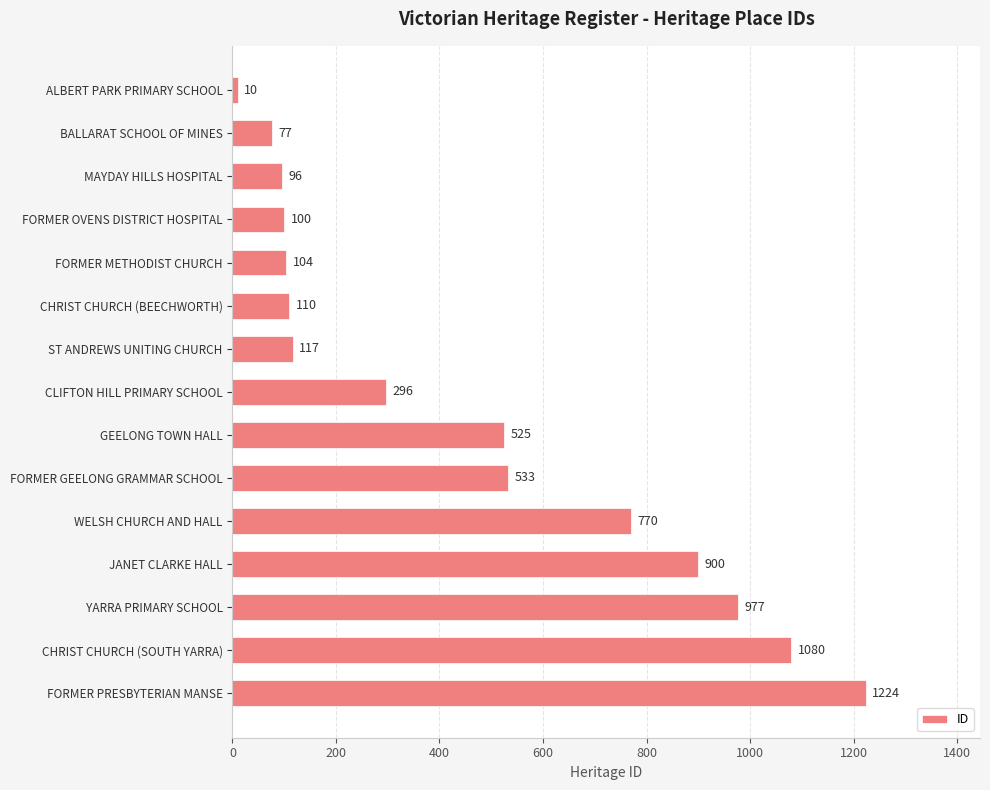

Where is the data nearest to the value 617?

FORMER GEELONG GRAMMAR SCHOOL